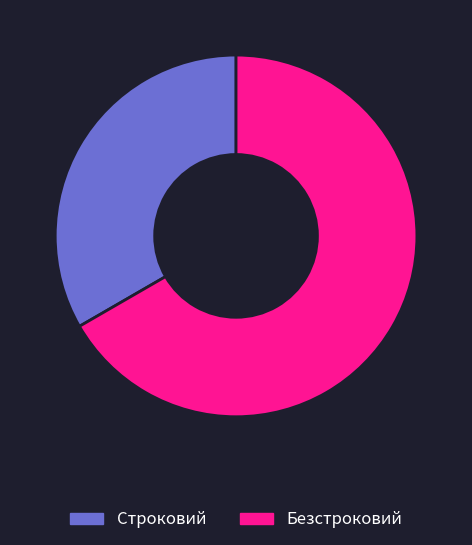

Does Безстроковий account for over 50% of the chart?

Yes